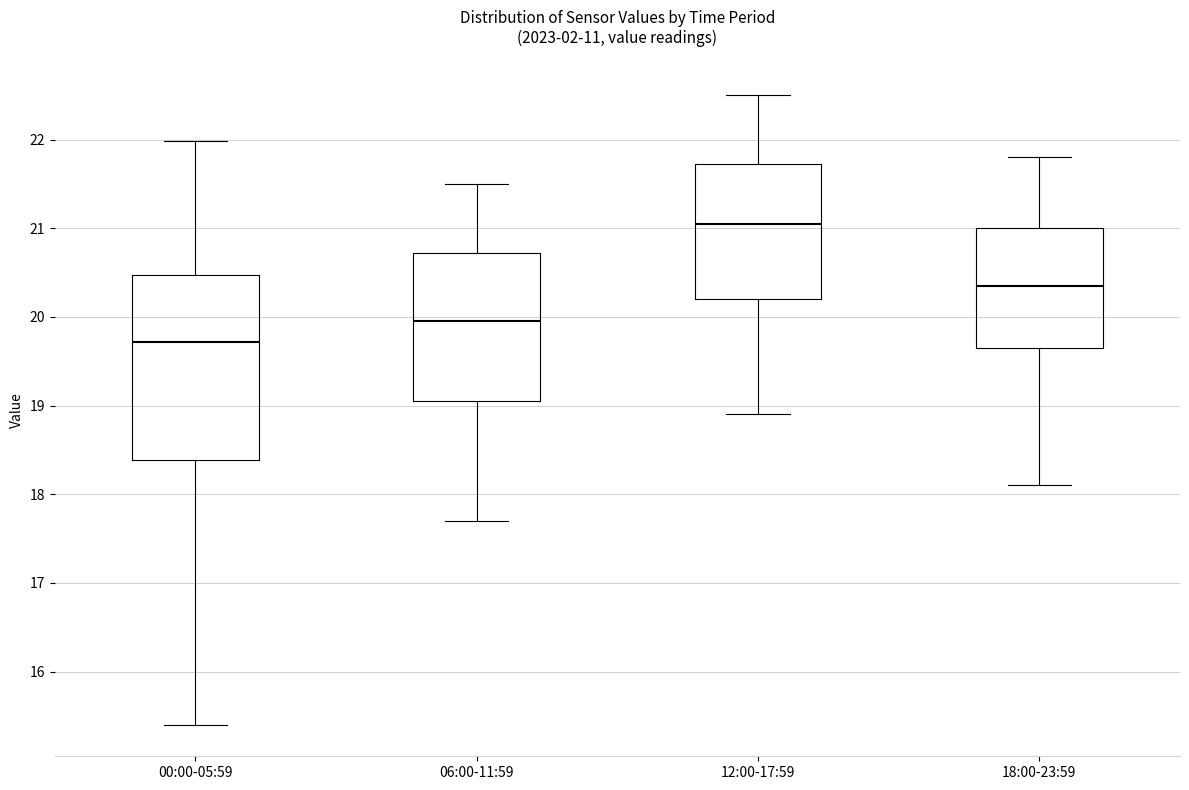

Where does the median line of the box for 18:00-23:59 sit on the y-axis? The values are not printed on the chart, so give them approximately, as read against the axis.

20.4